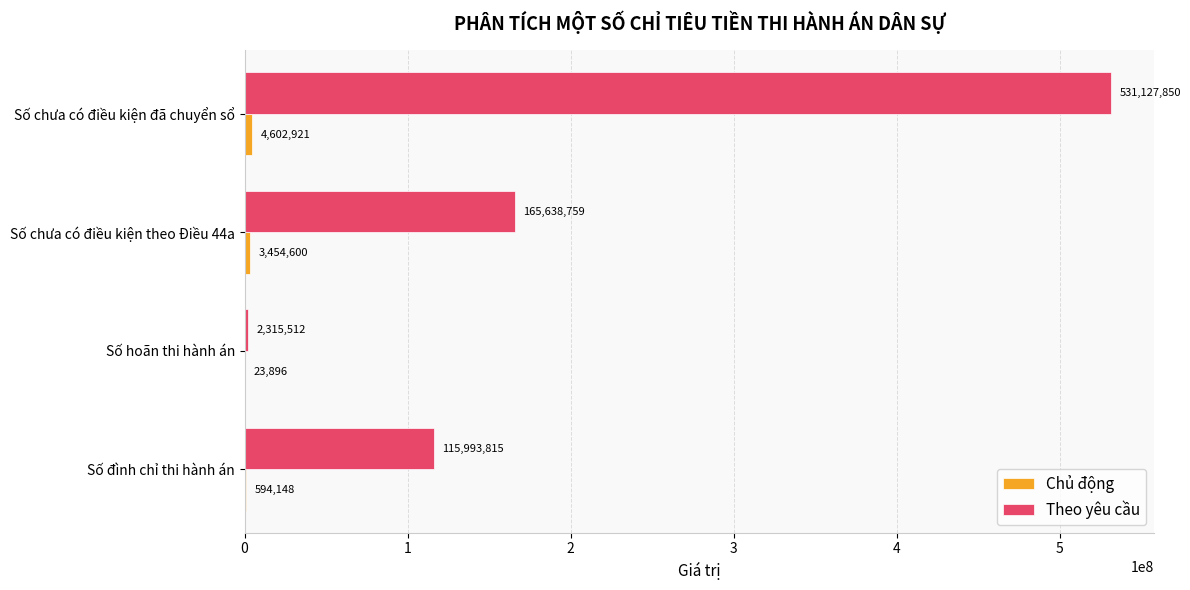

What is the sum of all Theo yêu cầu values?

815075936